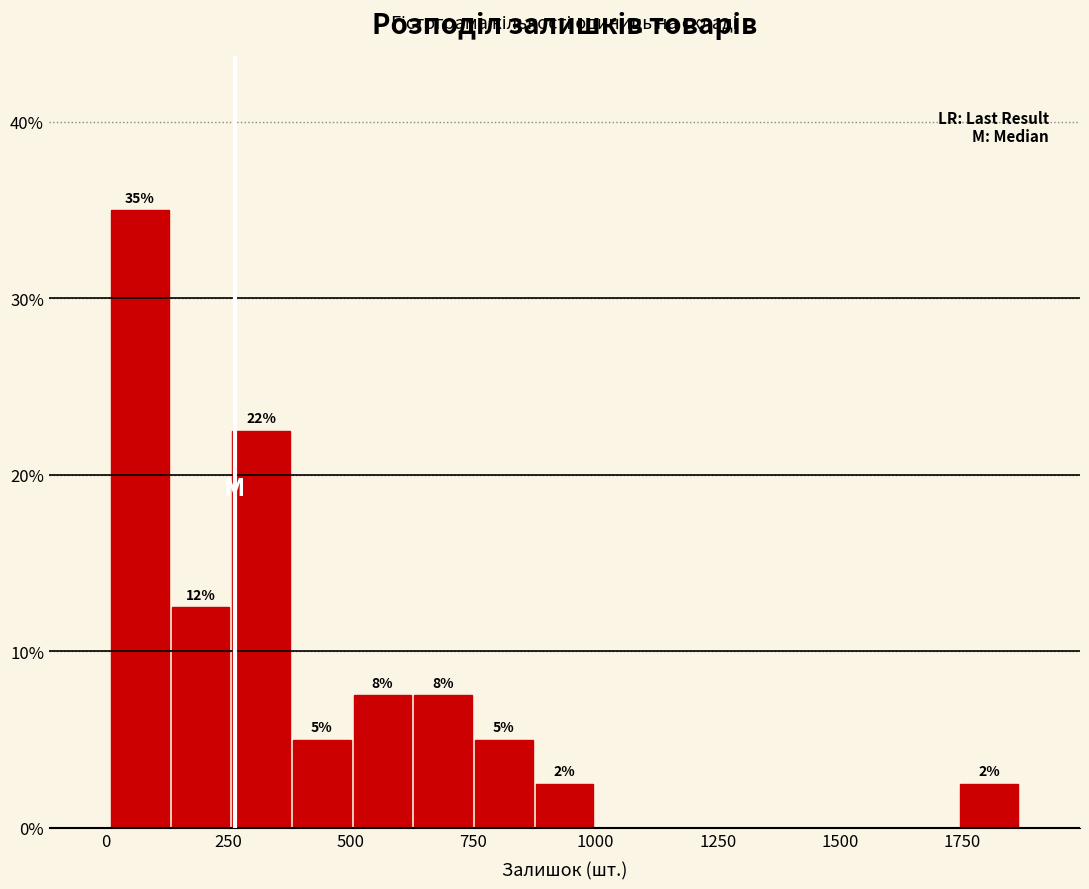

Around what value on the x-axis is the tallest bar? Give the approximate position of its centre, as read against the axis.

50